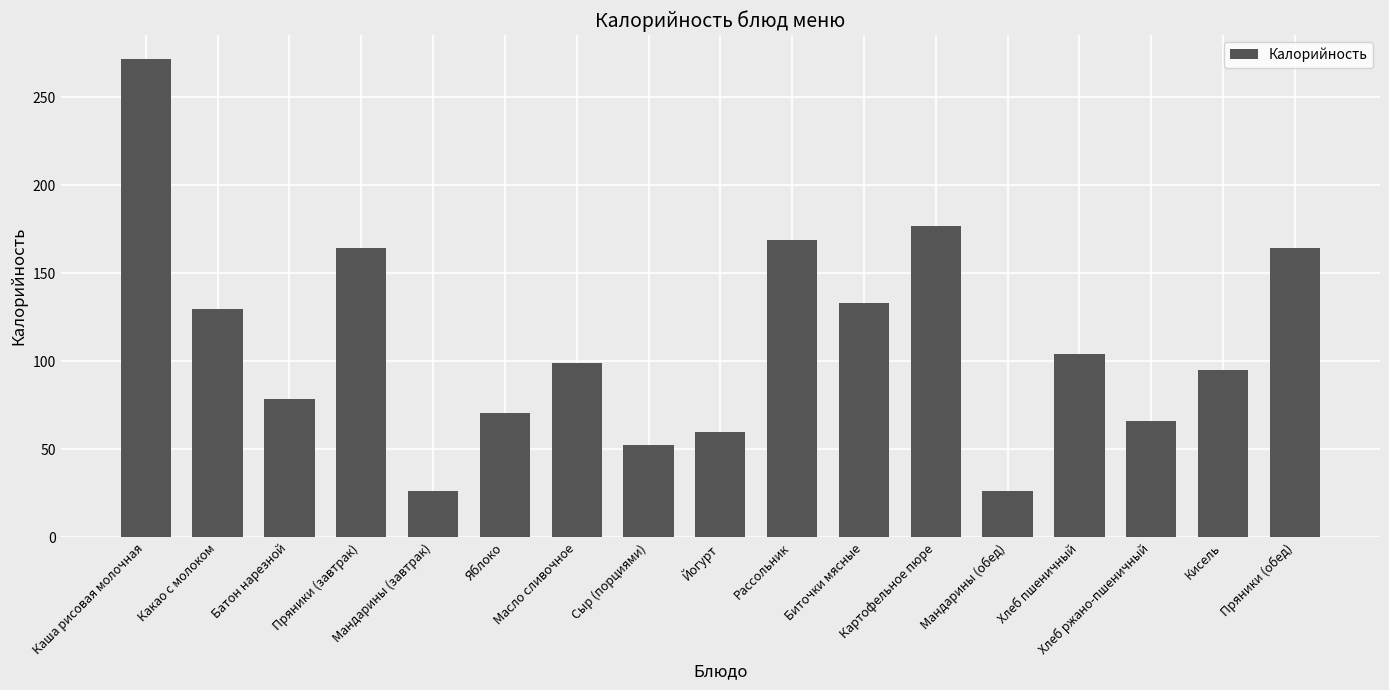

What is the value of the 15th bar from the left?

66.0